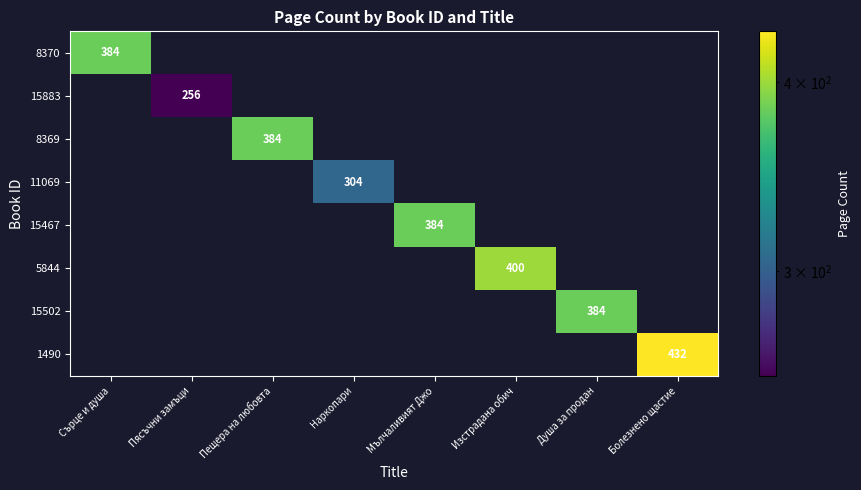

Is it true that 15467 equals 384 at Мълчаливият Джо?

True